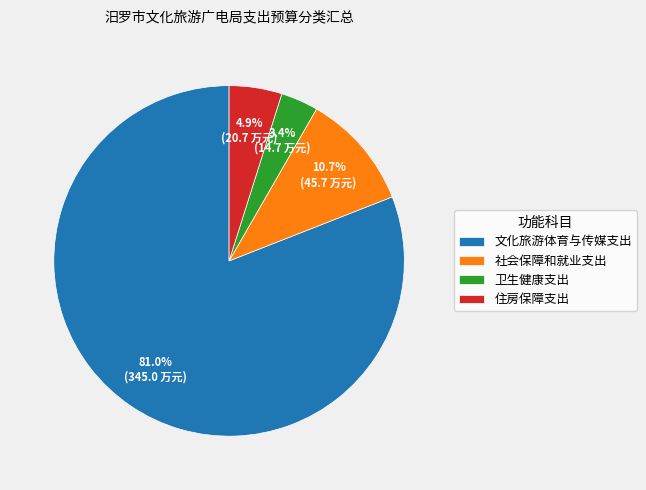

To the nearest percent, what is the difference between the 文化旅游体育与传媒支出 and 住房保障支出 slice percentages?

76%